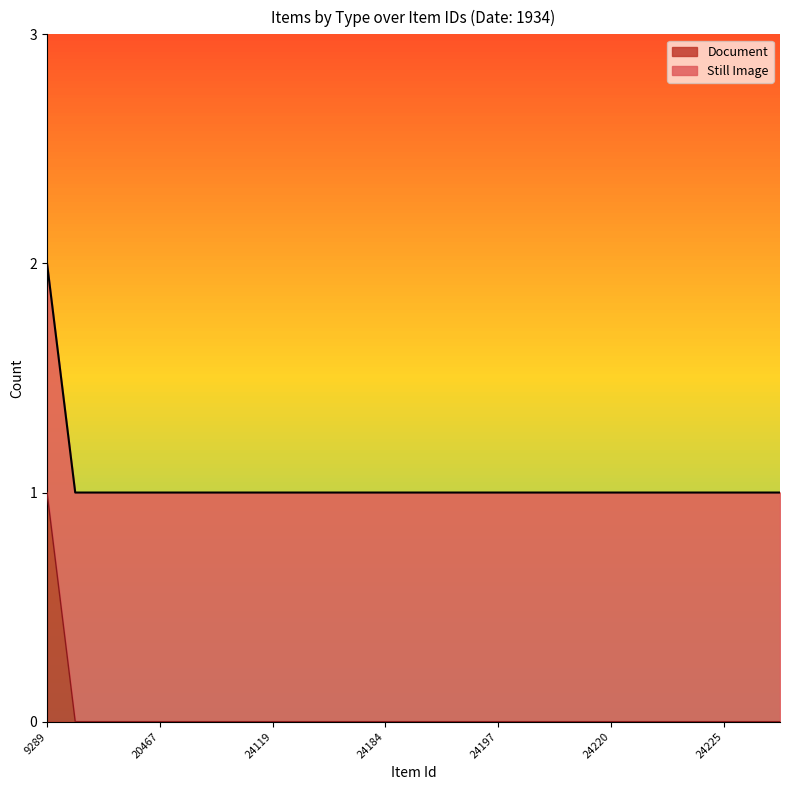

What is the approximate value at 24105?

1